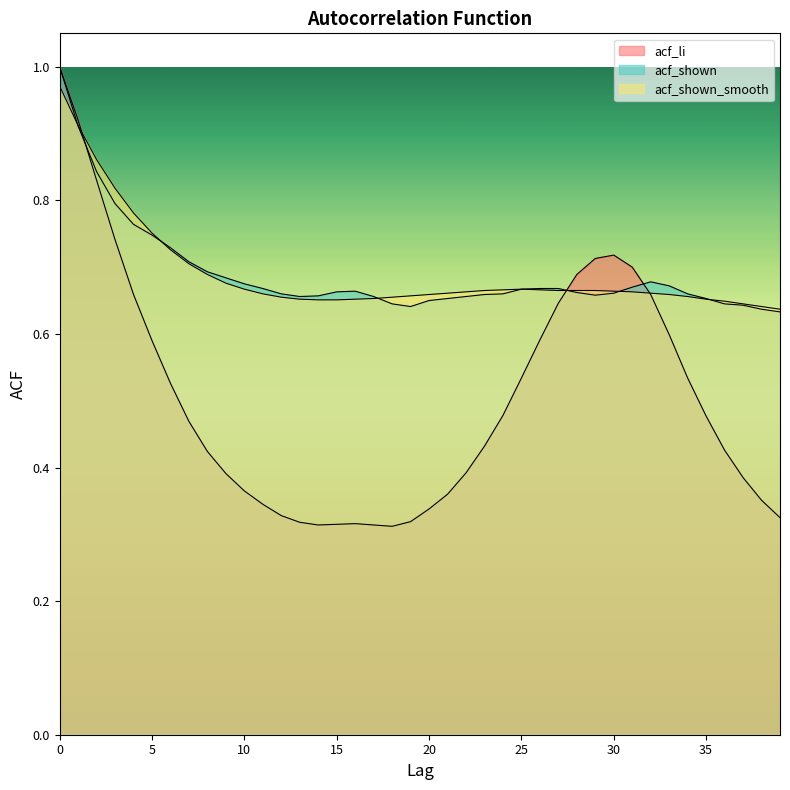

After their last crossing, which series has the higher values: acf_shown_smooth or acf_shown?

acf_shown_smooth